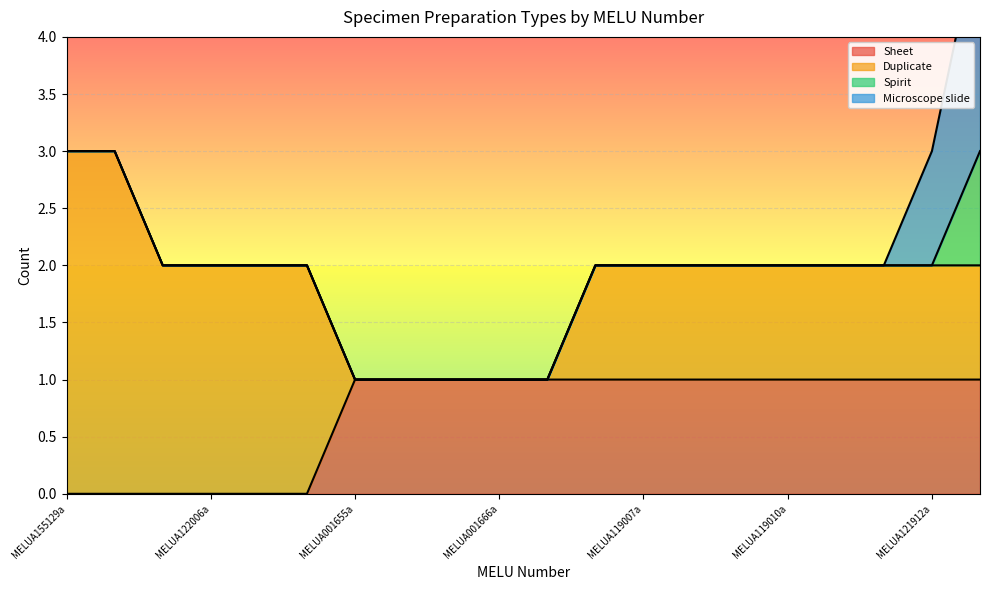

True or false: Spirit has more than 0 points higher than both neighbors.

False